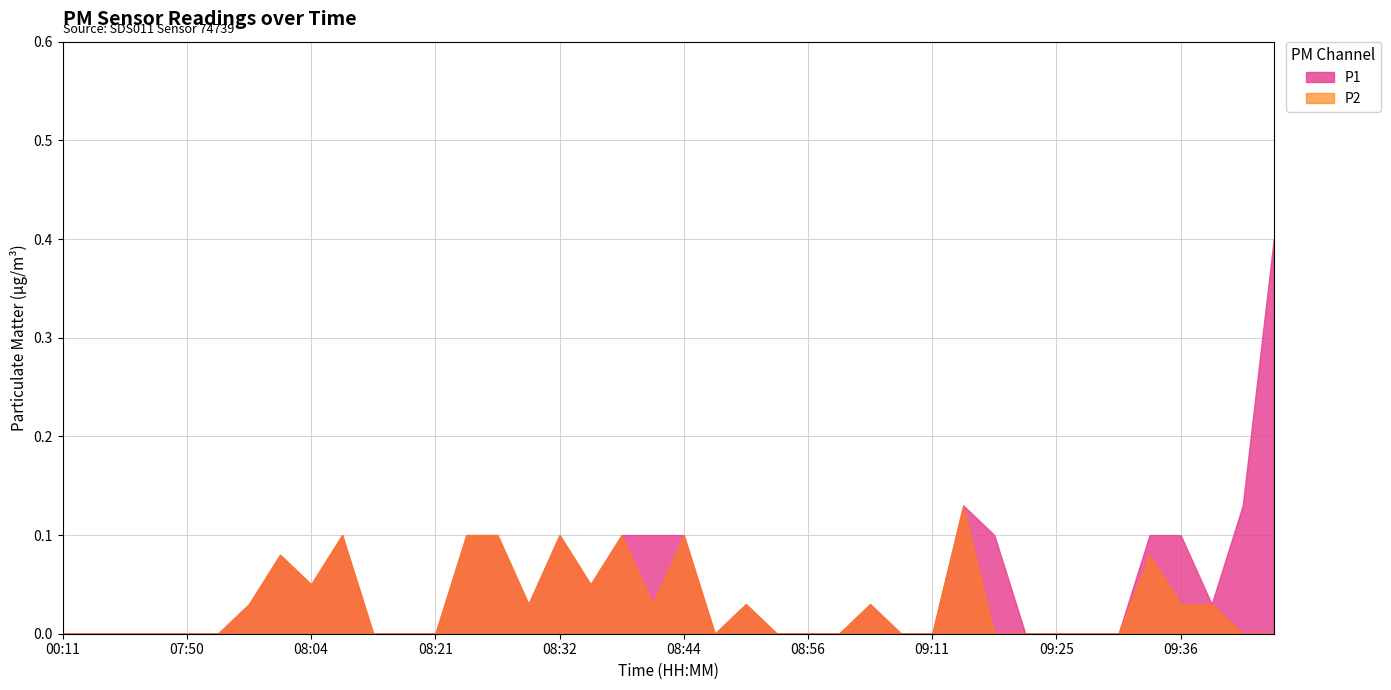

Reading left to right, list all the values displayed in this chart.

P1: 00:11=0.0	00:13=0.0	07:45=0.0	07:47=0.0	07:50=0.0	07:53=0.0	07:59=0.0	08:02=0.1	08:04=0.1	08:07=0.1	08:15=0.0	08:18=0.0	08:21=0.0	08:24=0.1	08:26=0.1	08:29=0.0	08:32=0.1	08:35=0.1	08:38=0.1	08:41=0.1	08:44=0.1	08:47=0.0	08:50=0.0	08:53=0.0	08:56=0.0	08:59=0.0	09:02=0.0	09:08=0.0	09:11=0.0	09:17=0.1	09:19=0.1	09:22=0.0	09:25=0.0	09:28=0.0	09:30=0.0	09:33=0.1	09:36=0.1	09:45=0.0	09:52=0.1	09:55=0.4
P2: 00:11=0.0	00:13=0.0	07:45=0.0	07:47=0.0	07:50=0.0	07:53=0.0	07:59=0.0	08:02=0.1	08:04=0.1	08:07=0.1	08:15=0.0	08:18=0.0	08:21=0.0	08:24=0.1	08:26=0.1	08:29=0.0	08:32=0.1	08:35=0.1	08:38=0.1	08:41=0.0	08:44=0.1	08:47=0.0	08:50=0.0	08:53=0.0	08:56=0.0	08:59=0.0	09:02=0.0	09:08=0.0	09:11=0.0	09:17=0.1	09:19=0.0	09:22=0.0	09:25=0.0	09:28=0.0	09:30=0.0	09:33=0.1	09:36=0.0	09:45=0.0	09:52=0.0	09:55=0.0